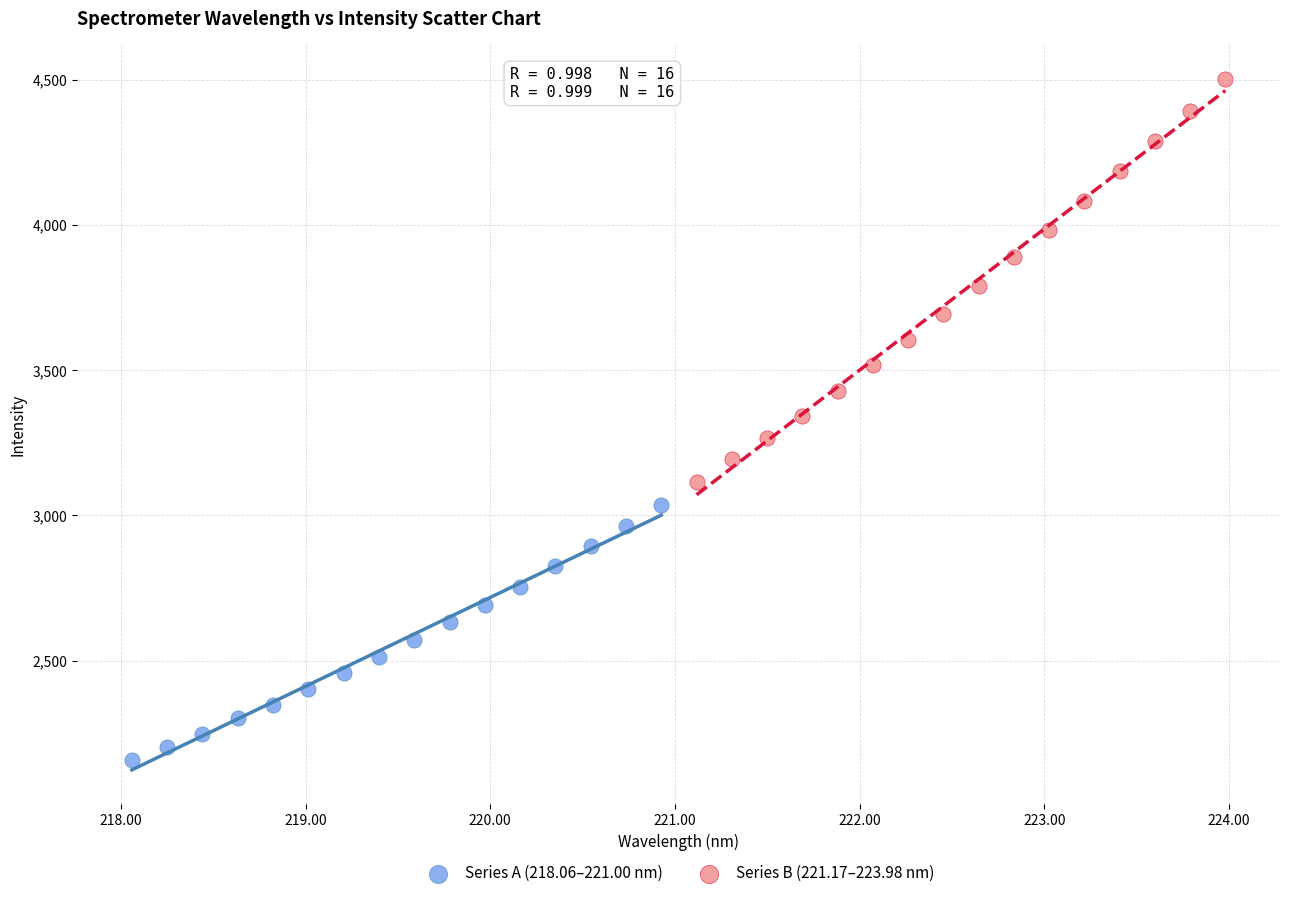

Which series contains the highest Y value?

Series B (221.17–223.98 nm)